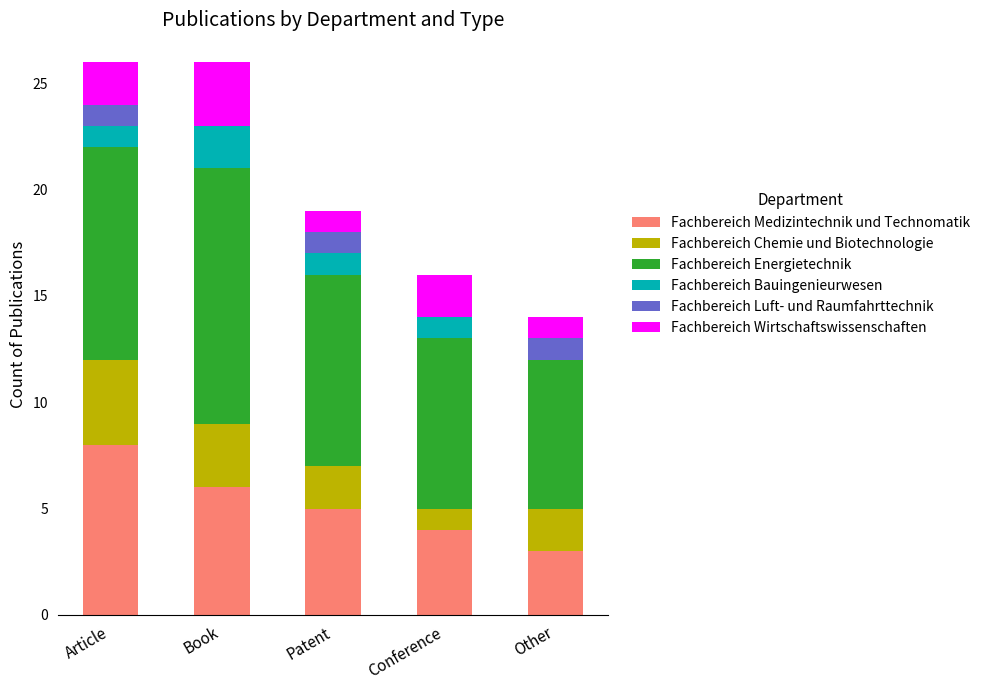

At which label does Fachbereich Medizintechnik und Technomatik reach its peak?

Article